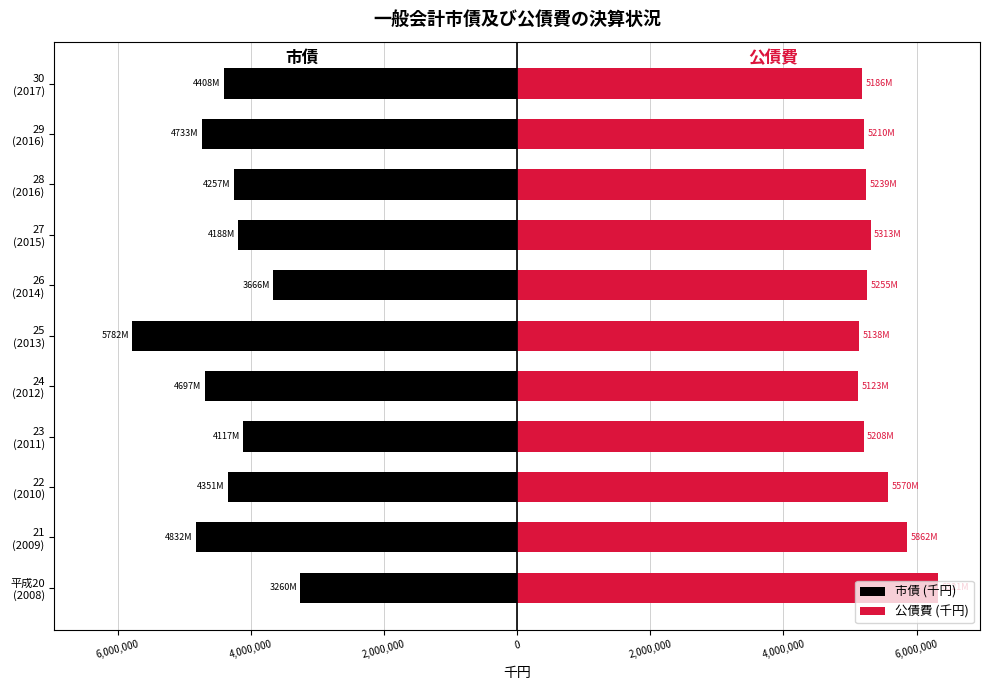

What is the minimum value for 公債費 (千円)?

5123304